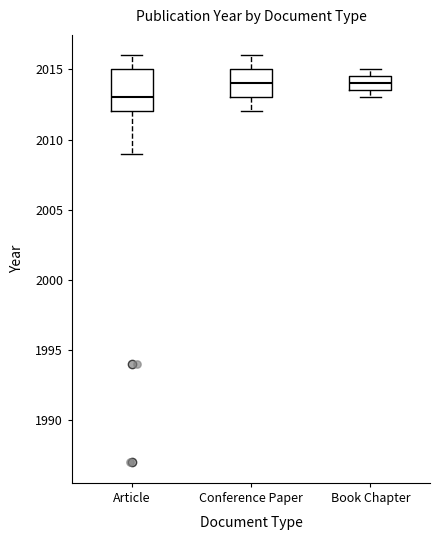

Reading left to right, read every box against the y-axis: the position of its median line, the range the box covers, and the ends of its whiskers. The values are not printed on the chart, so give them approximately, as read against the axis.

Article: median 2013.0, box 2012.0 to 2015.0, whiskers 2009.0 to 2016.0
Conference Paper: median 2014.0, box 2013.0 to 2015.0, whiskers 2012.0 to 2016.0
Book Chapter: median 2014.0, box 2013.5 to 2014.5, whiskers 2013.0 to 2015.0